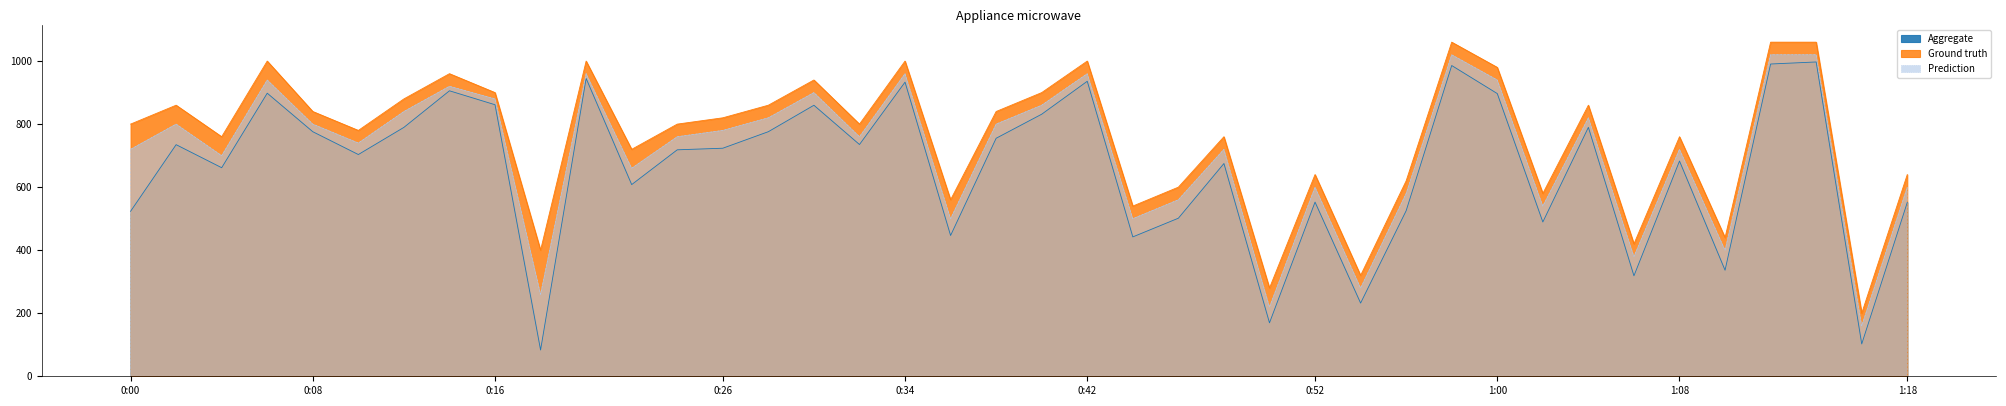

True or false: Aggregate and Prediction cross at least once.

False